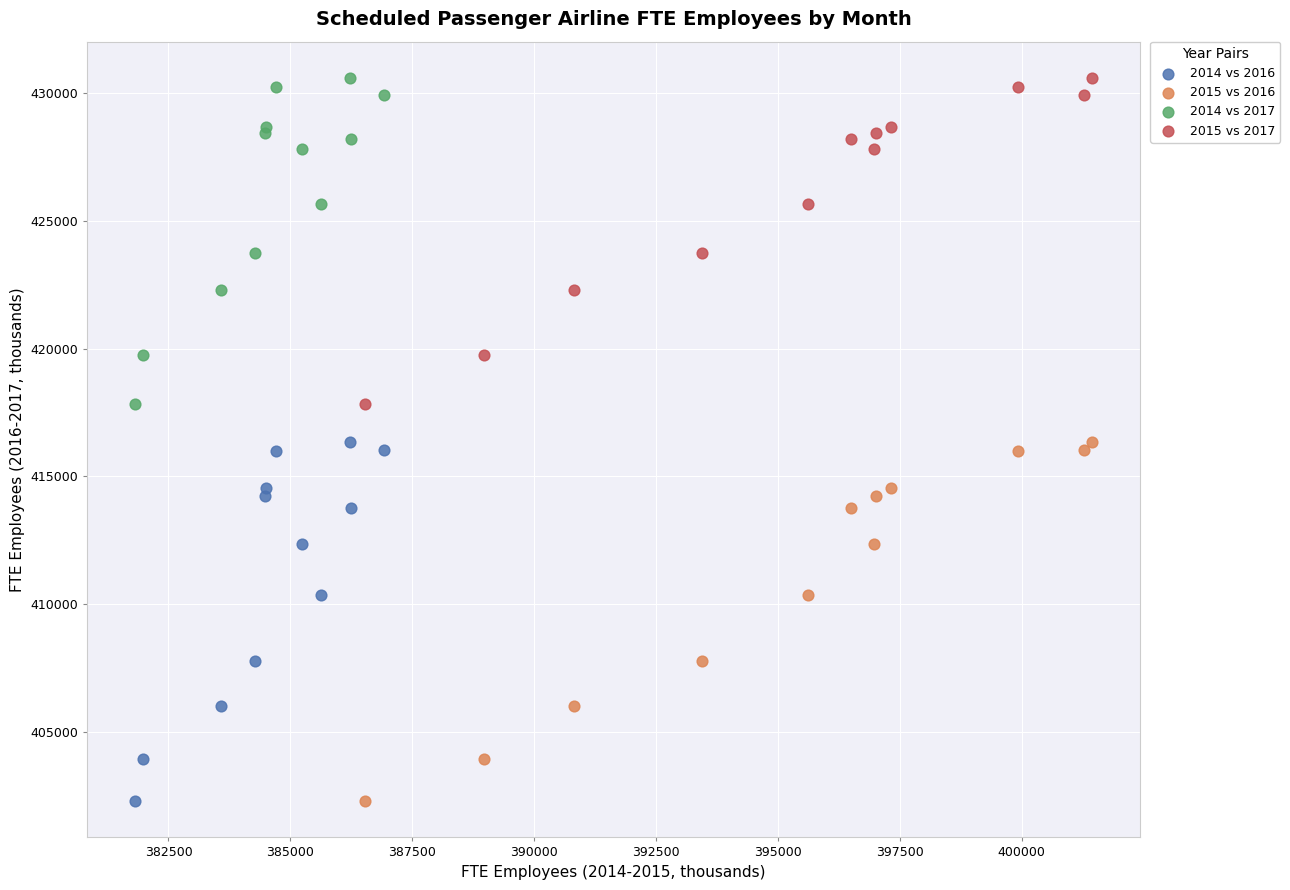

What are all the series names shown in the legend?

2014 vs 2016, 2015 vs 2016, 2014 vs 2017, 2015 vs 2017